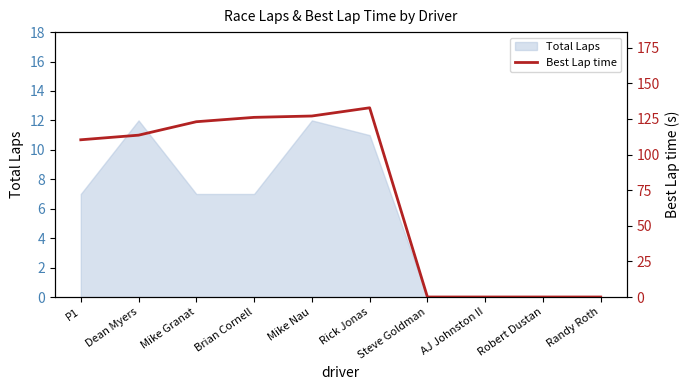

How many lines are shown in the chart?

1